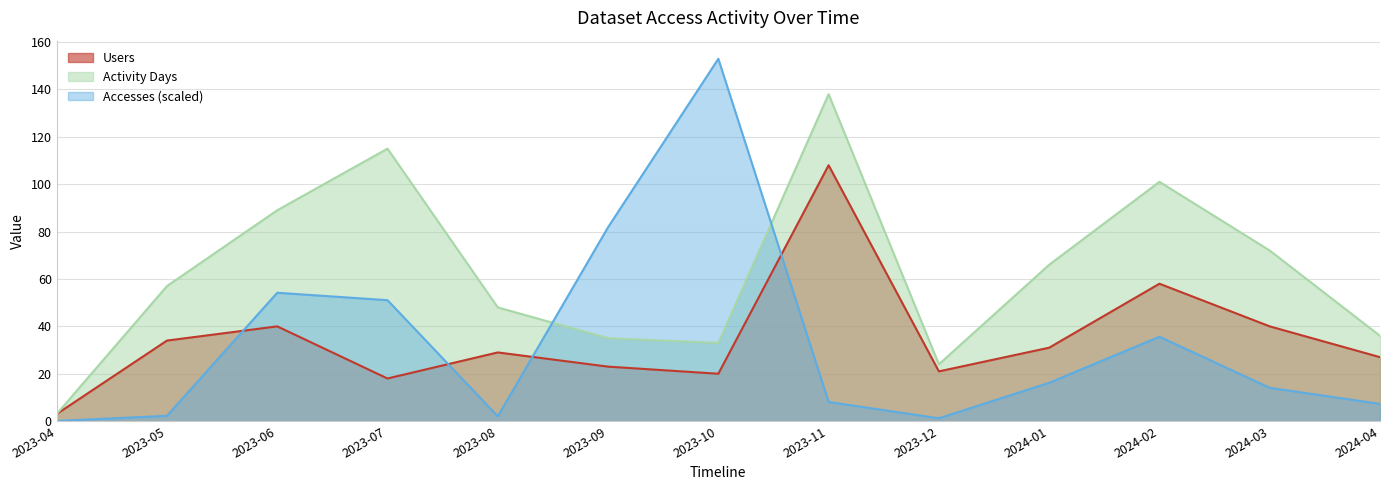

Between 2024-01 and 2023-08, which is larger?

2024-01